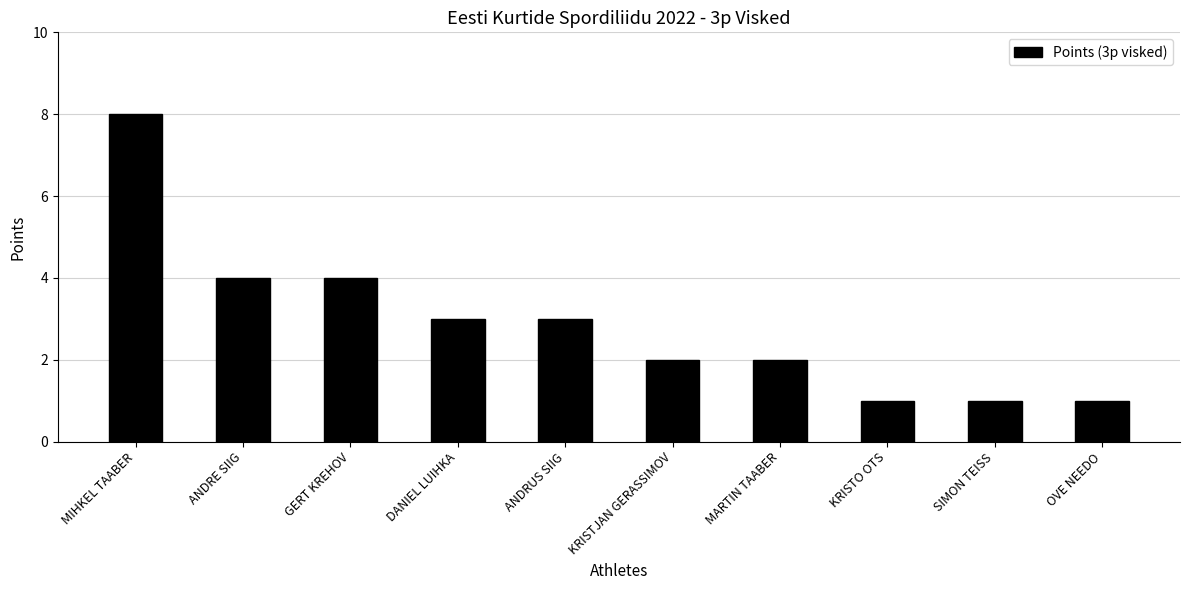

The value at KRISTJAN GERASSIMOV is 2. True or false?

True